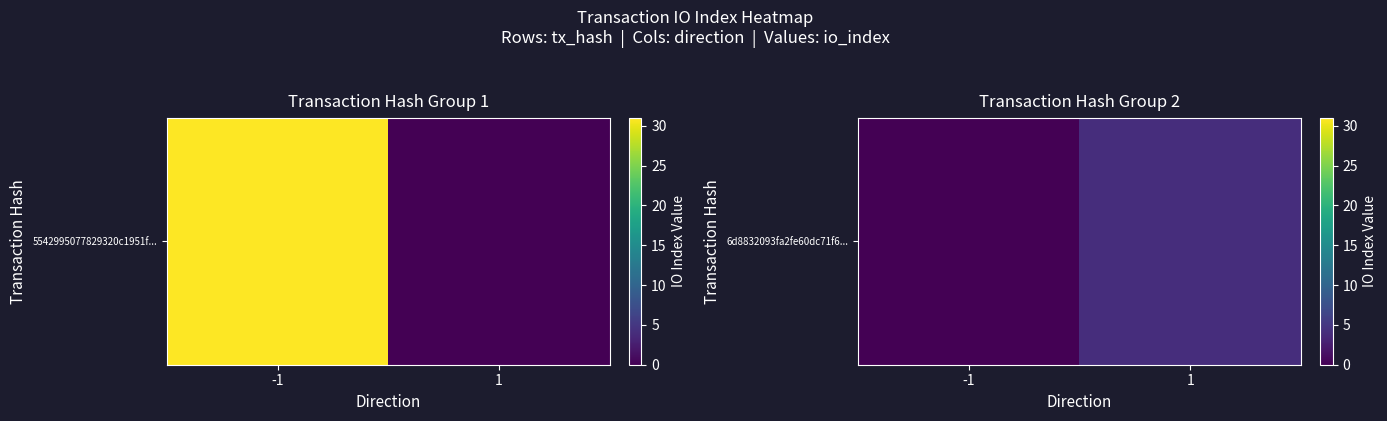

Between 1 and -1, which is larger?

1